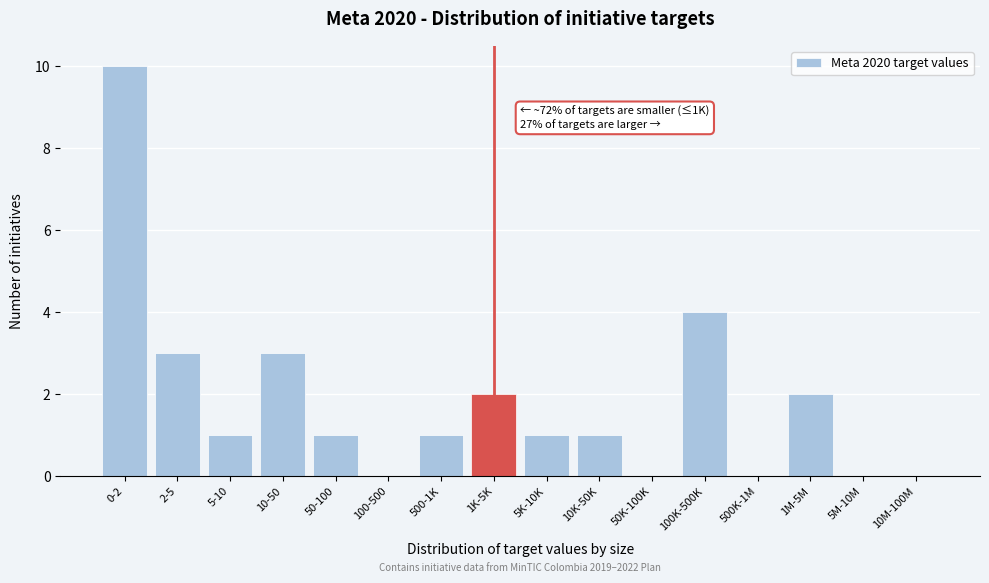

Reading right to left, what are all the values shown in this chart?

10M-100M=0	5M-10M=0	1M-5M=2	500K-1M=0	100K-500K=4	50K-100K=0	10K-50K=1	5K-10K=1	1K-5K=2	500-1K=1	100-500=0	50-100=1	10-50=3	5-10=1	2-5=3	0-2=10